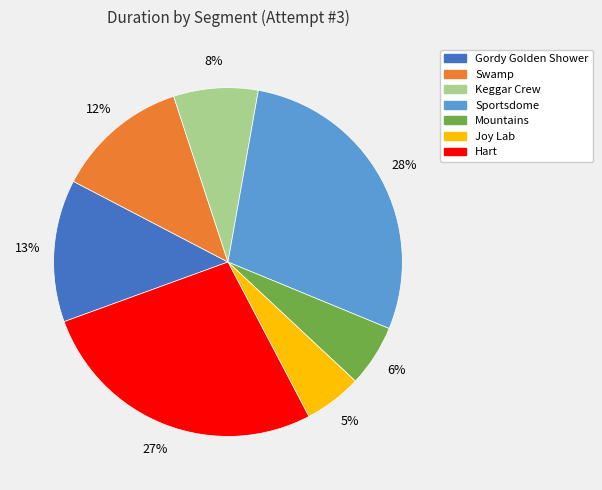

Count the number of slices in the pie.

7